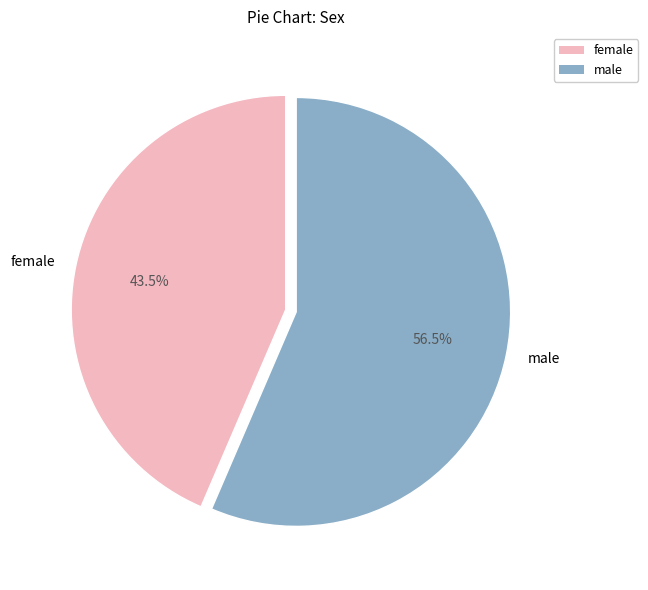

Count the number of slices in the pie.

2